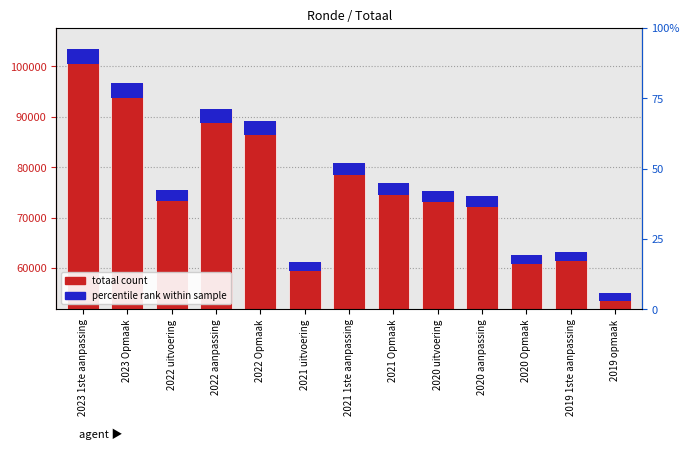

Which label corresponds to the largest value in the chart?

2023 1ste aanpassing